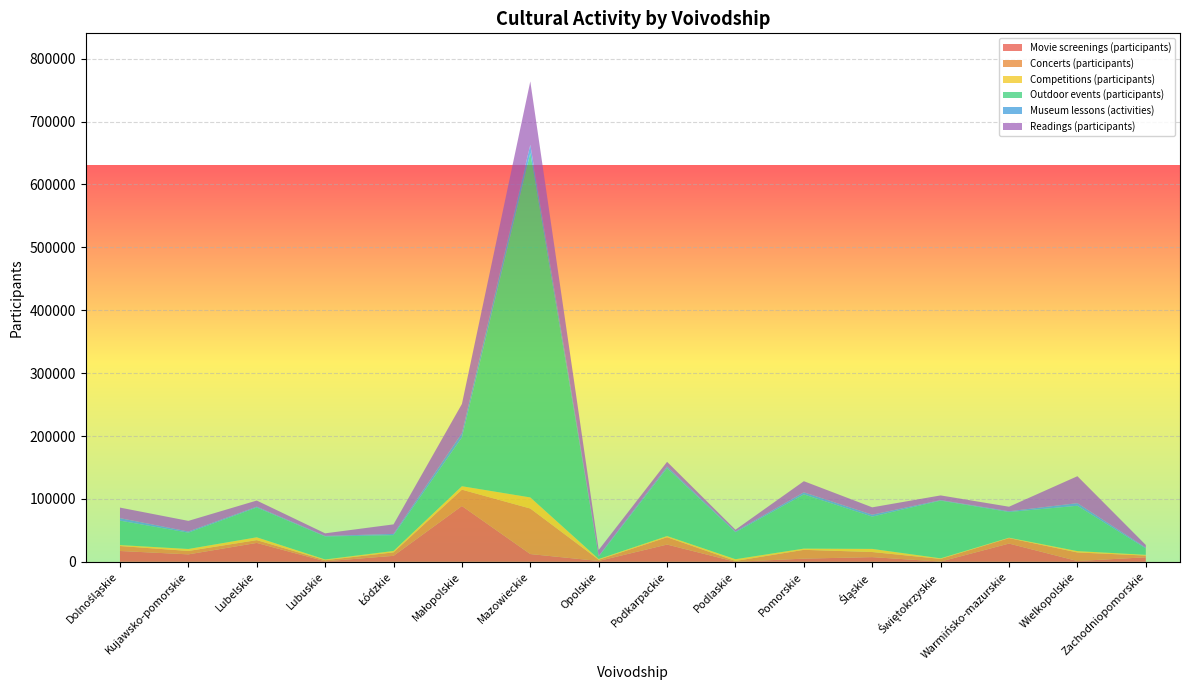

Reading right to left, list all the values displayed in this chart.

Movie screenings (participants): Zachodniopomorskie=7200	Wielkopolskie=1244	Warmińsko-mazurskie=29013	Świętokrzyskie=346	Śląskie=7450	Pomorskie=5055	Podlaskie=0	Podkarpackie=27442	Opolskie=1331	Mazowieckie=12319	Małopolskie=88735	Łódzkie=9500	Lubuskie=775	Lubelskie=30034	Kujawsko-pomorskie=11838	Dolnośląskie=17205
Concerts (participants): Zachodniopomorskie=2711	Wielkopolskie=13626	Warmińsko-mazurskie=8673	Świętokrzyskie=4261	Śląskie=8099	Pomorskie=13976	Podlaskie=1340	Podkarpackie=11622	Opolskie=1926	Mazowieckie=72396	Małopolskie=25980	Łódzkie=5498	Lubuskie=1763	Lubelskie=4435	Kujawsko-pomorskie=5408	Dolnośląskie=7915
Competitions (participants): Zachodniopomorskie=1178	Wielkopolskie=2134	Warmińsko-mazurskie=636	Świętokrzyskie=929	Śląskie=4979	Pomorskie=1981	Podlaskie=2783	Podkarpackie=1890	Opolskie=1153	Mazowieckie=17657	Małopolskie=5463	Łódzkie=2247	Lubuskie=1171	Lubelskie=4505	Kujawsko-pomorskie=3156	Dolnośląskie=1490
Outdoor events (participants): Zachodniopomorskie=10176	Wielkopolskie=72105	Warmińsko-mazurskie=40850	Świętokrzyskie=91752	Śląskie=51337	Pomorskie=86187	Podlaskie=42845	Podkarpackie=107931	Opolskie=3840	Mazowieckie=547697	Małopolskie=77563	Łódzkie=25155	Lubuskie=36553	Lubelskie=47383	Kujawsko-pomorskie=25943	Dolnośląskie=38856
Museum lessons (activities): Zachodniopomorskie=1209	Wielkopolskie=4127	Warmińsko-mazurskie=1212	Świętokrzyskie=845	Śląskie=3017	Pomorskie=3285	Podlaskie=1245	Podkarpackie=2645	Opolskie=1076	Mazowieckie=13004	Małopolskie=6884	Łódzkie=1944	Lubuskie=839	Lubelskie=1312	Kujawsko-pomorskie=1783	Dolnośląskie=3987
Readings (participants): Zachodniopomorskie=4299	Wielkopolskie=42870	Warmińsko-mazurskie=7191	Świętokrzyskie=7429	Śląskie=11733	Pomorskie=17683	Podlaskie=2776	Podkarpackie=7443	Opolskie=9551	Mazowieckie=100845	Małopolskie=46322	Łódzkie=15159	Lubuskie=4173	Lubelskie=9742	Kujawsko-pomorskie=16946	Dolnośląskie=16747